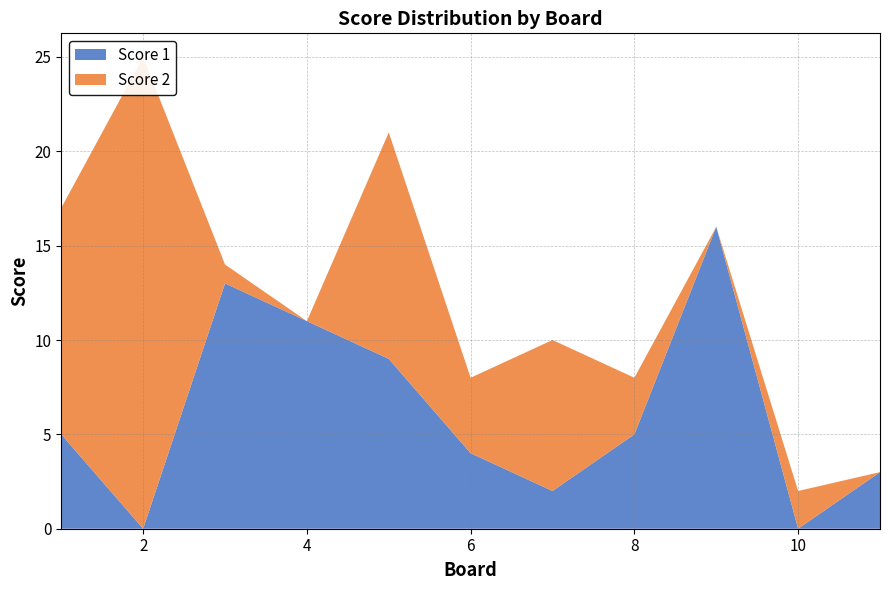

Reading left to right, transcribe all the data shown in this chart.

Score 1: 5	0	13	11	9	4	2	5	16	0	3
Score 2: 12	25	1	0	12	4	8	3	0	2	0